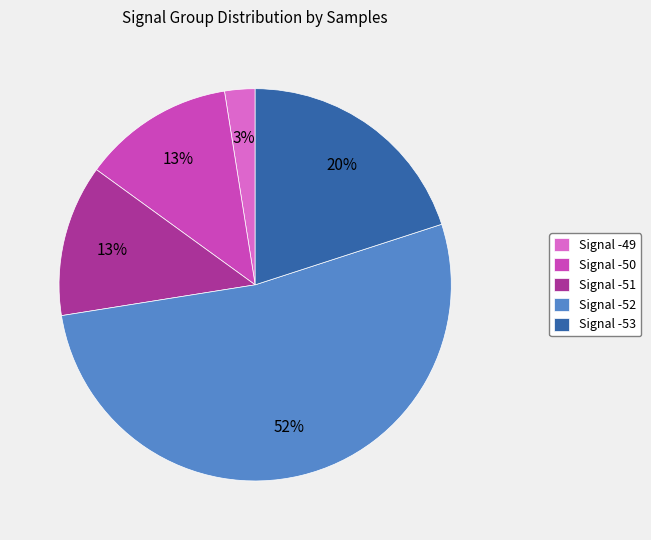

Is the sum of Signal -51 and Signal -53 greater than half?

No